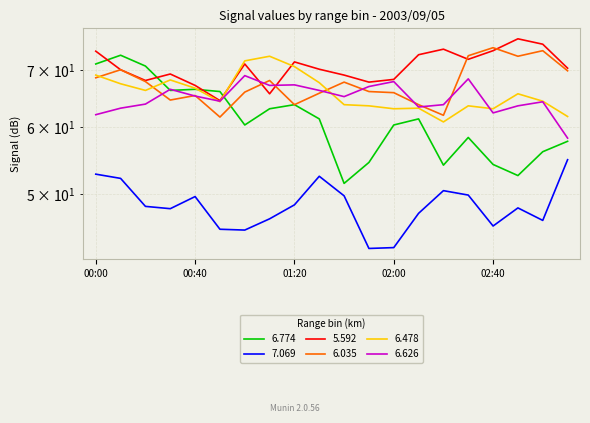

At which label does 6.626 first exceed 65?

2003/09/05 00:30